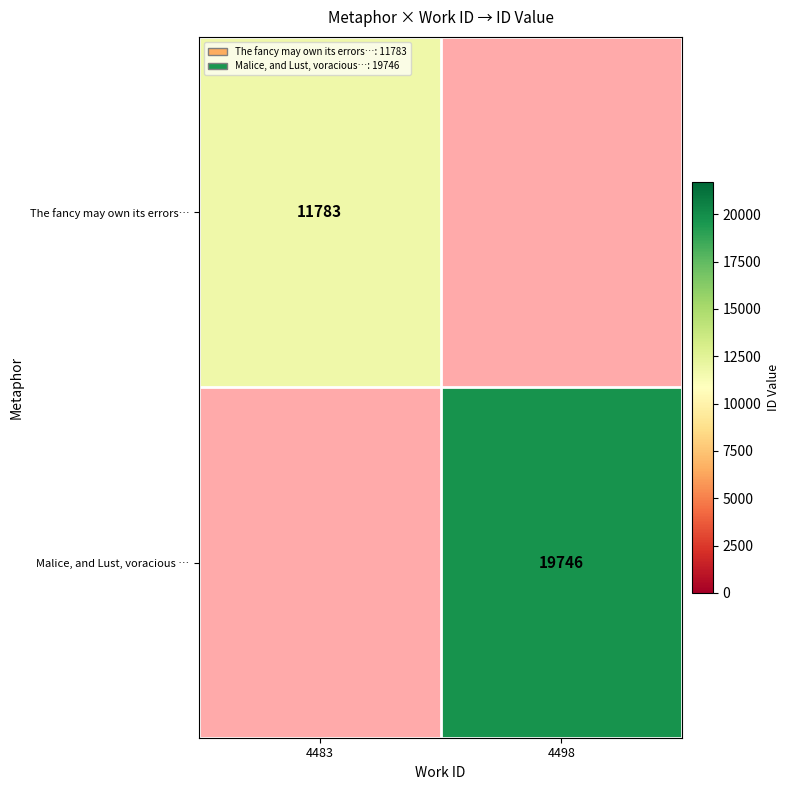

What is the maximum value shown in the chart?

19746.0